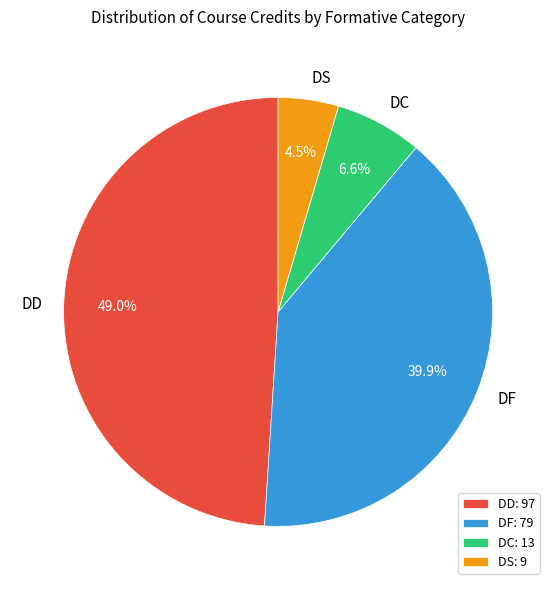

Combined, what portion of the pie is DS and DD?

53.5%